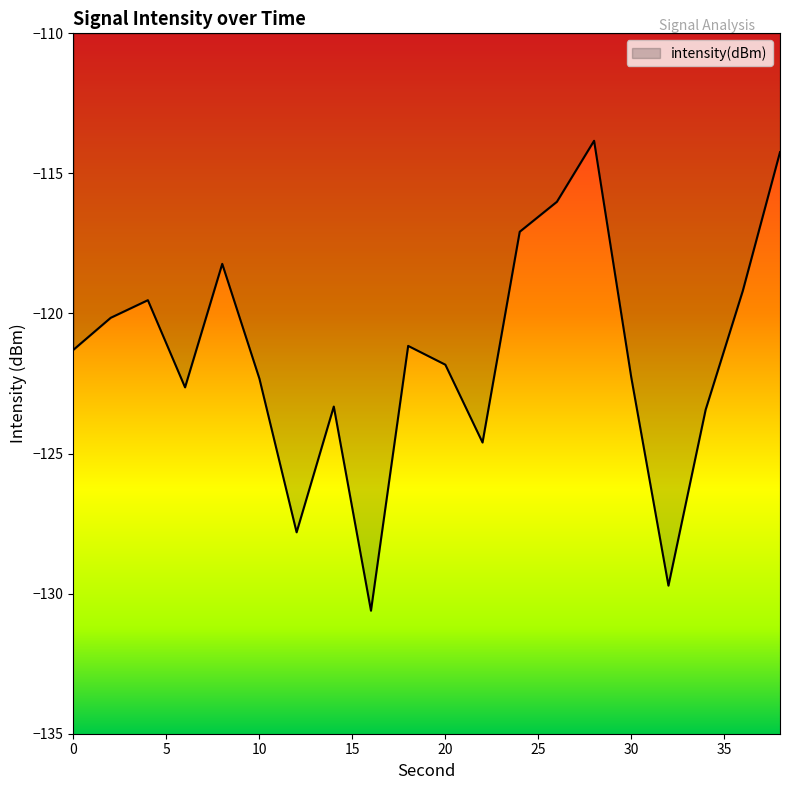

True or false: the data has more than 1 interior local peaks.

True